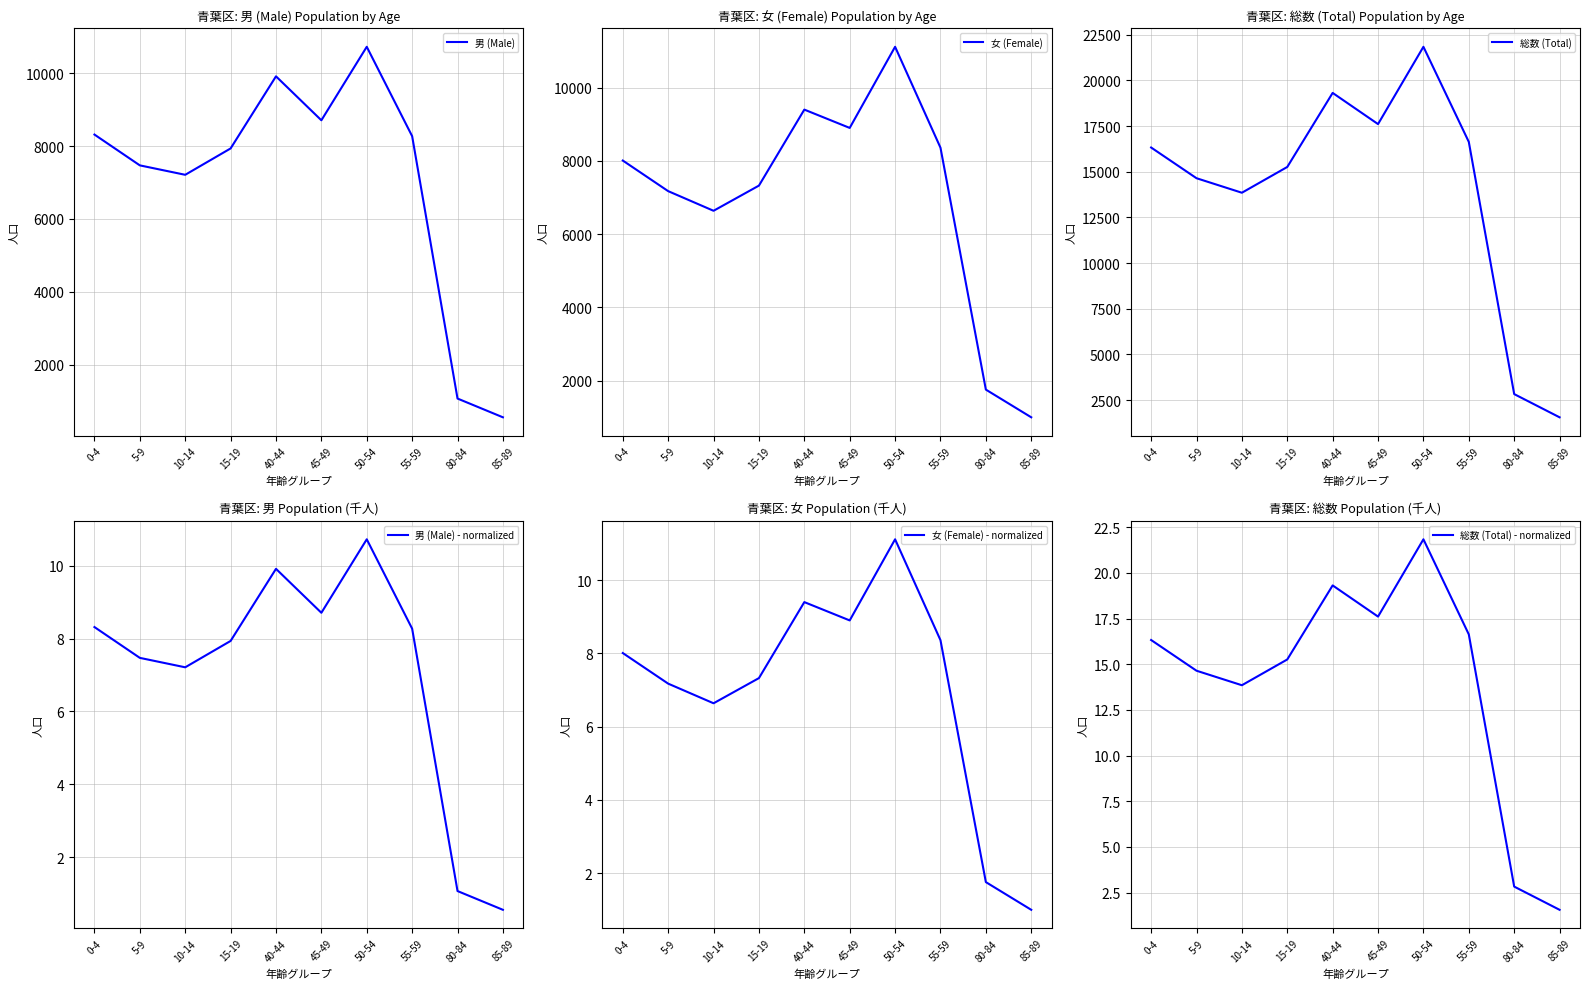

Where is the first local maximum for 男 (Male) - normalized?

40-44